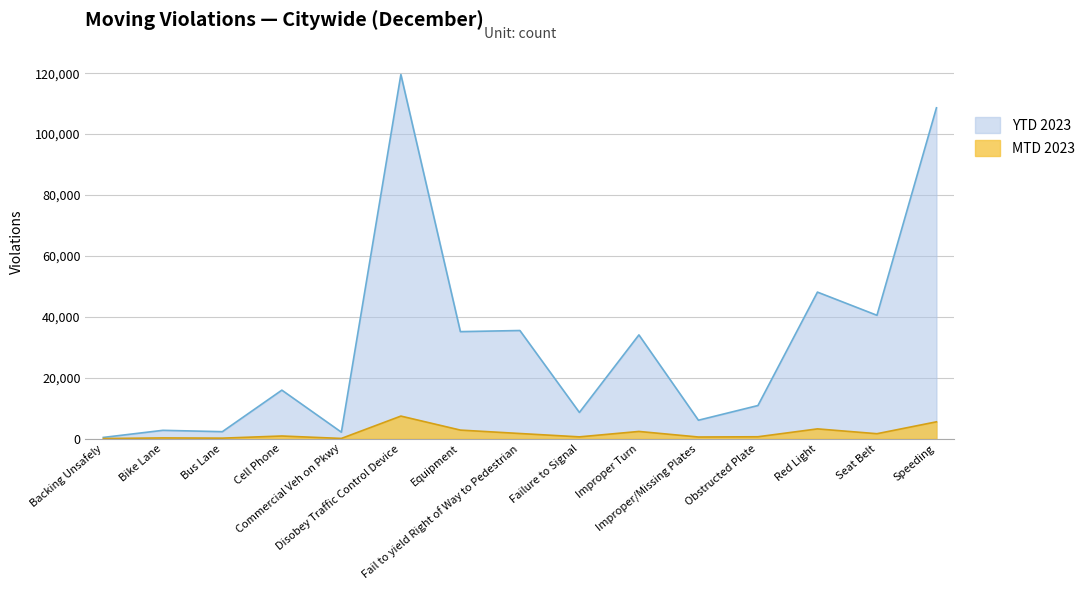

True or false: MTD 2023 and YTD 2023 intersect in this chart.

False